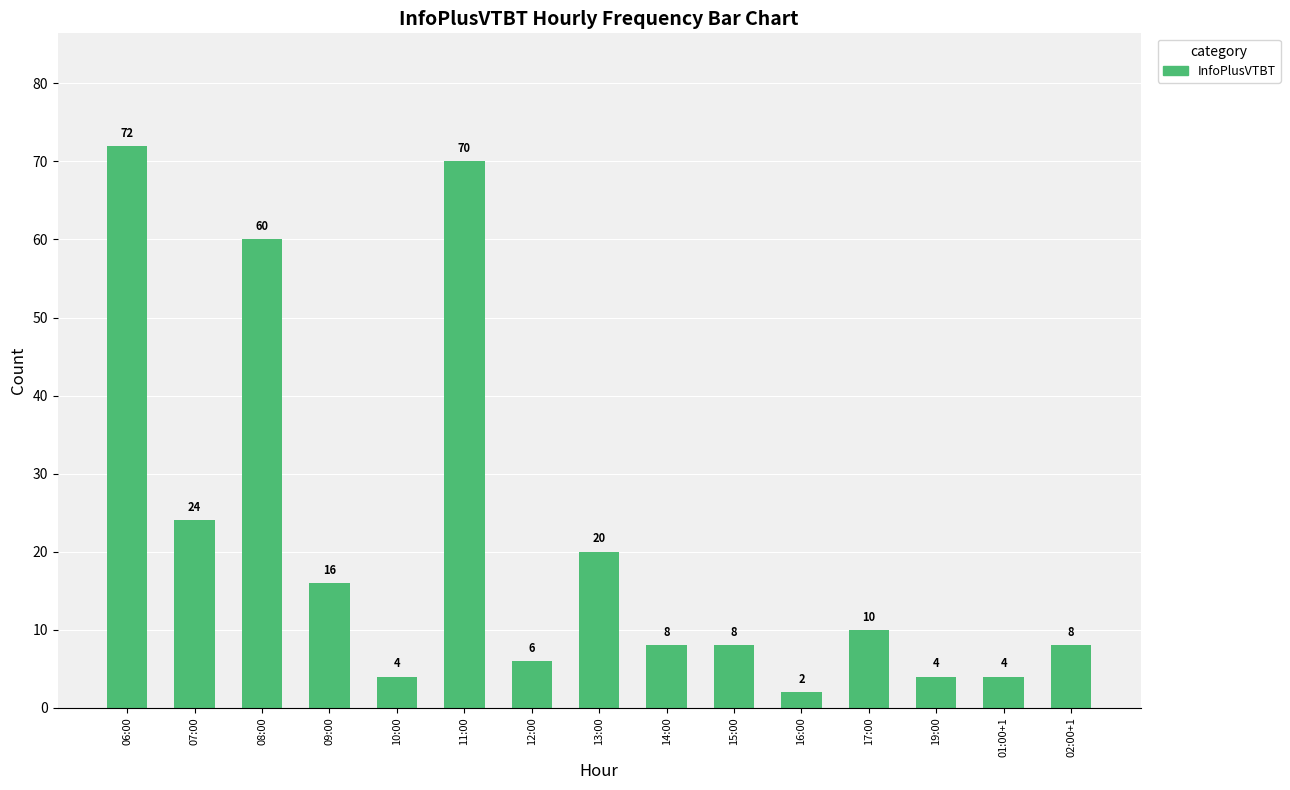

Is it true that the value at 17:00 is 10?

True